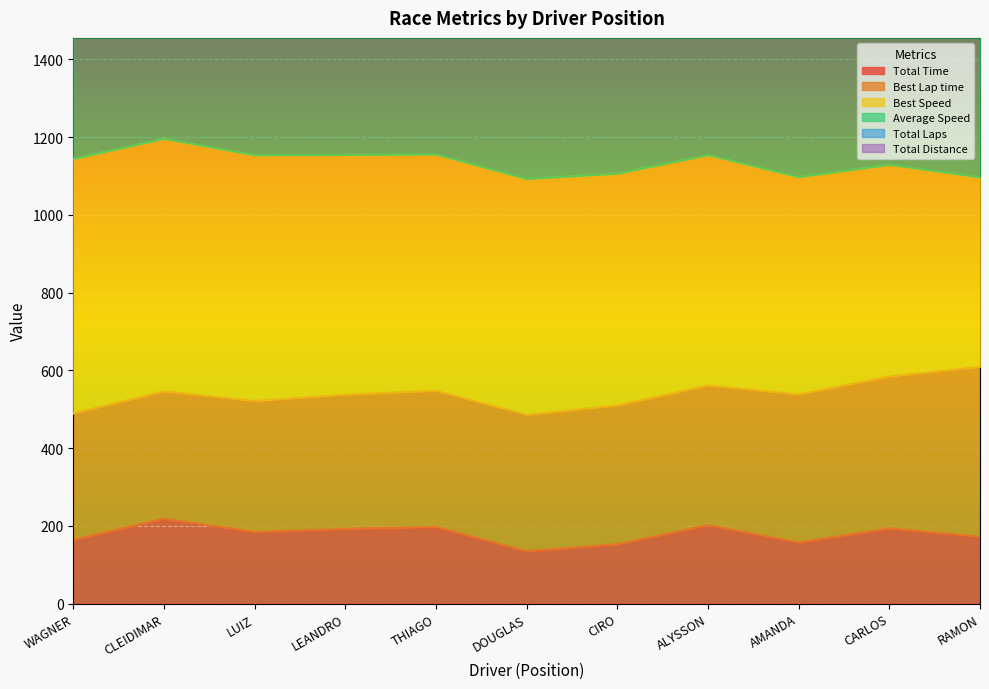

What is the minimum value shown in the chart?

134.8